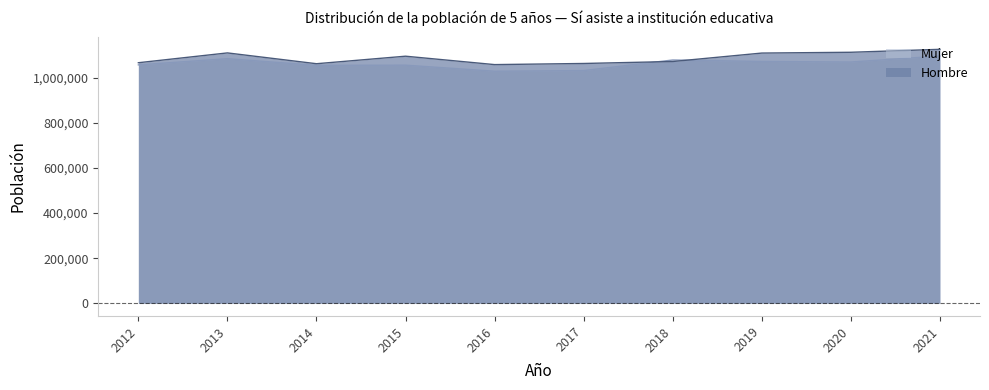

Between 2017 and 2012, which series saw the biggest shift?

Mujer